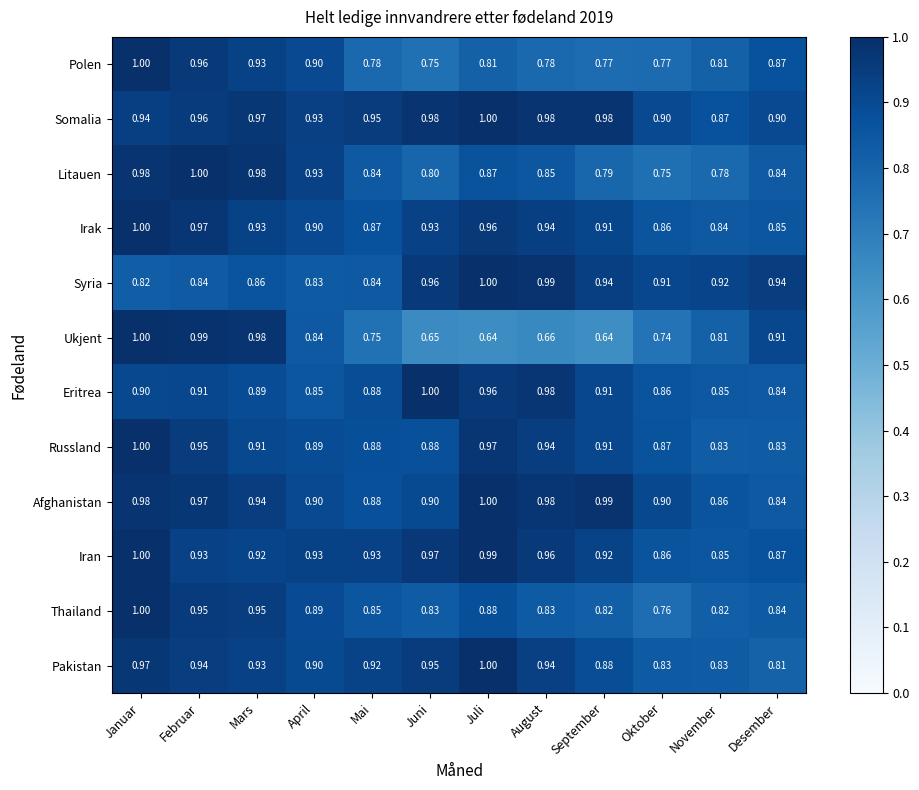

Where is Pakistan nearest to the value 0?

Desember